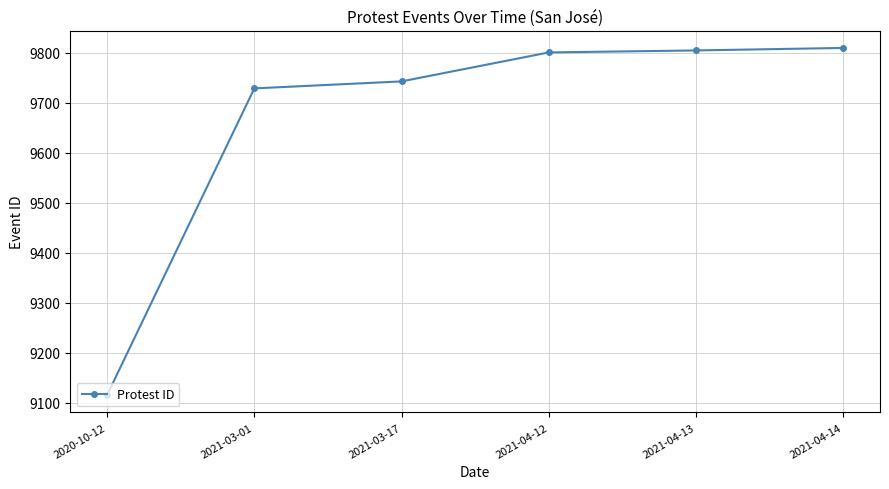

What is the greatest value displayed?

9810